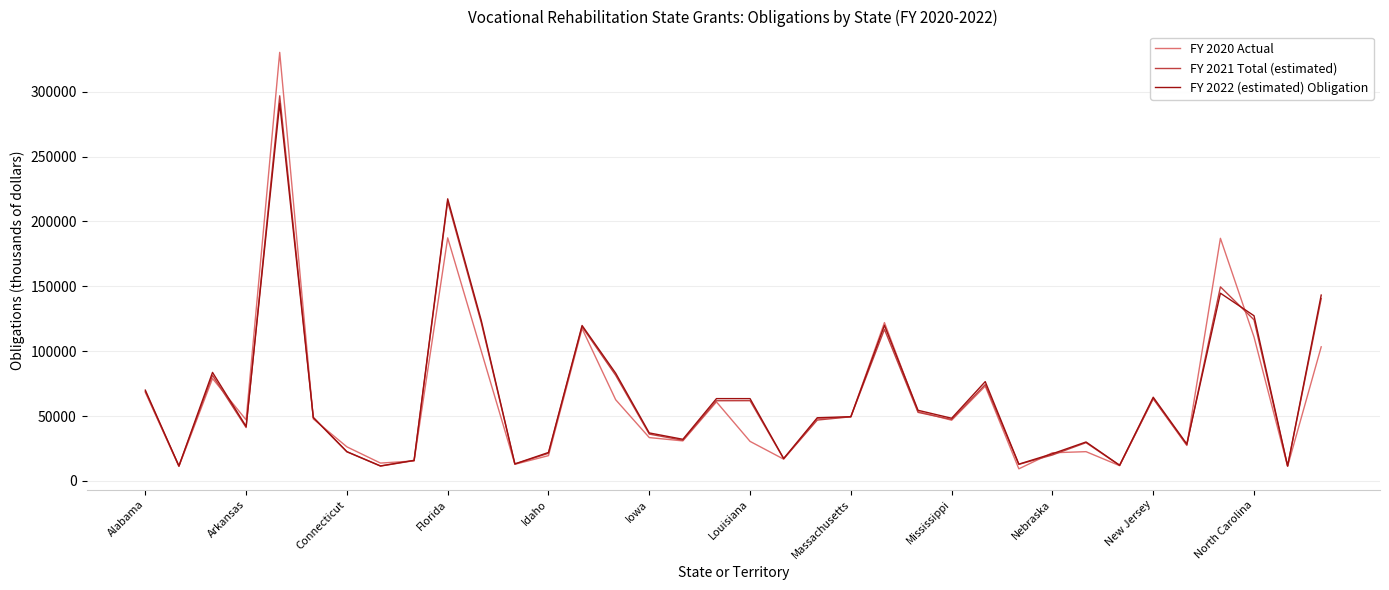

Which series has the largest range (max minus min)?

FY 2020 Actual